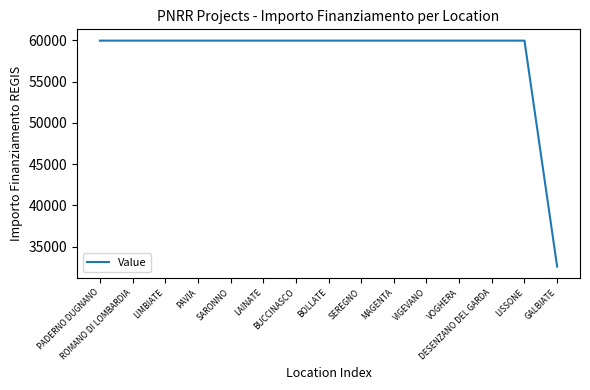

What is the smallest value displayed?

32589